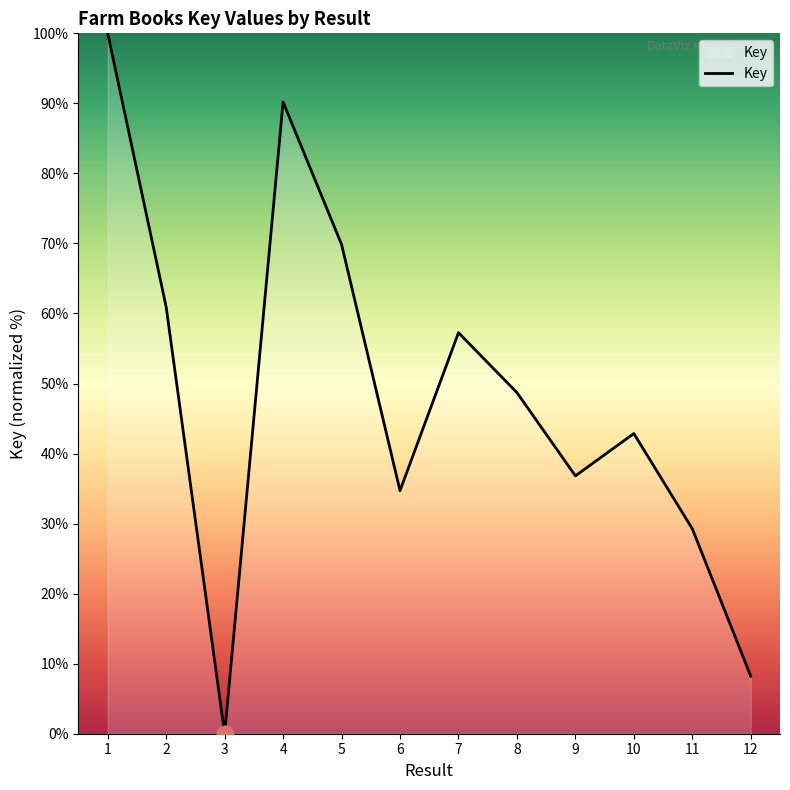

Approximately how many times larger is the value at 9 compared to 6?

1.1